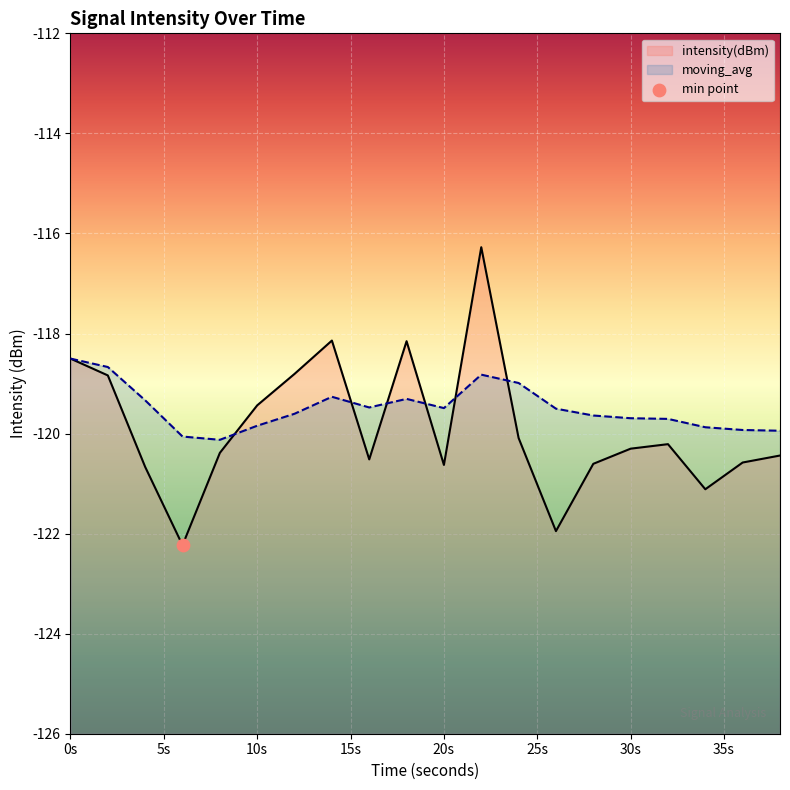

Which series has the largest Y range (max minus min)?

intensity(dBm)